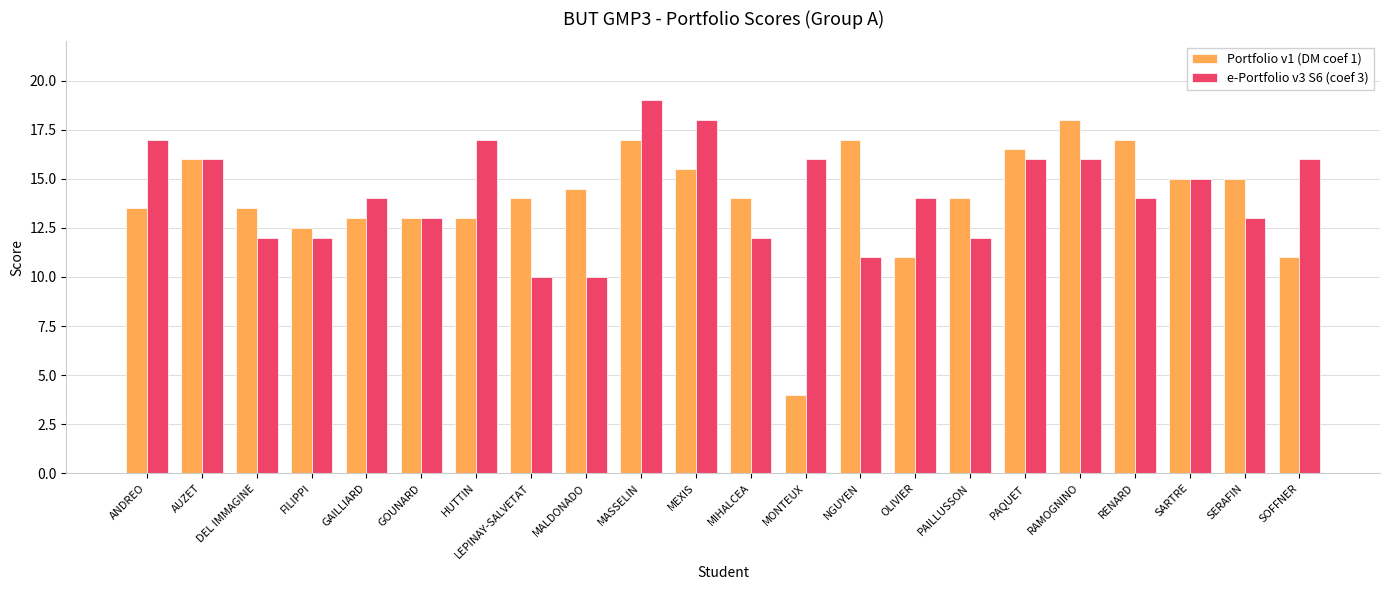

What is the total value across all series at MALDONADO?

24.5